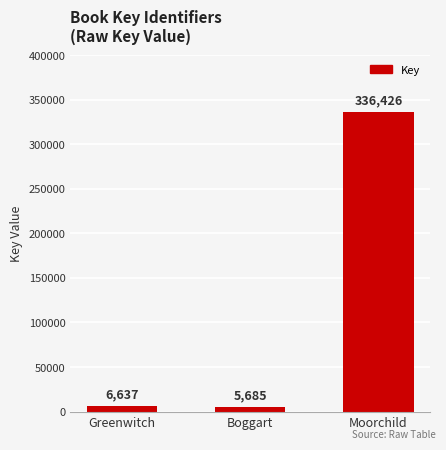

Which label corresponds to the largest value in the chart?

Moorchild